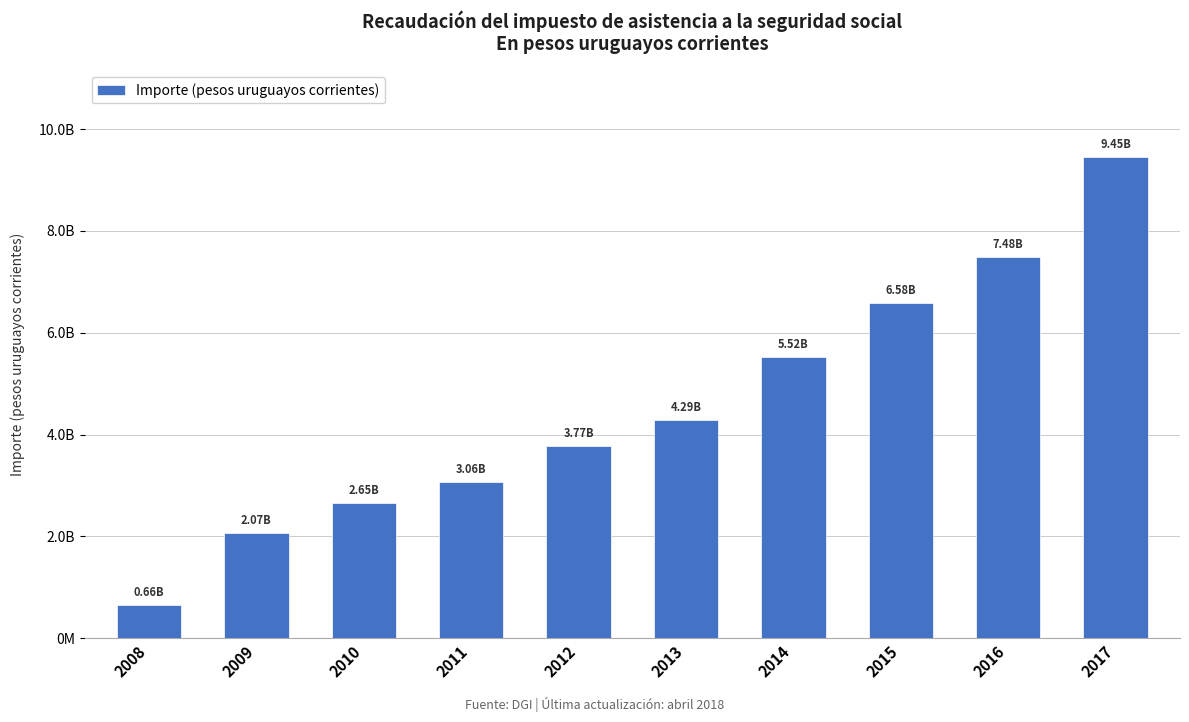

What is the change in value from 2013 to 2016?

+3194392789